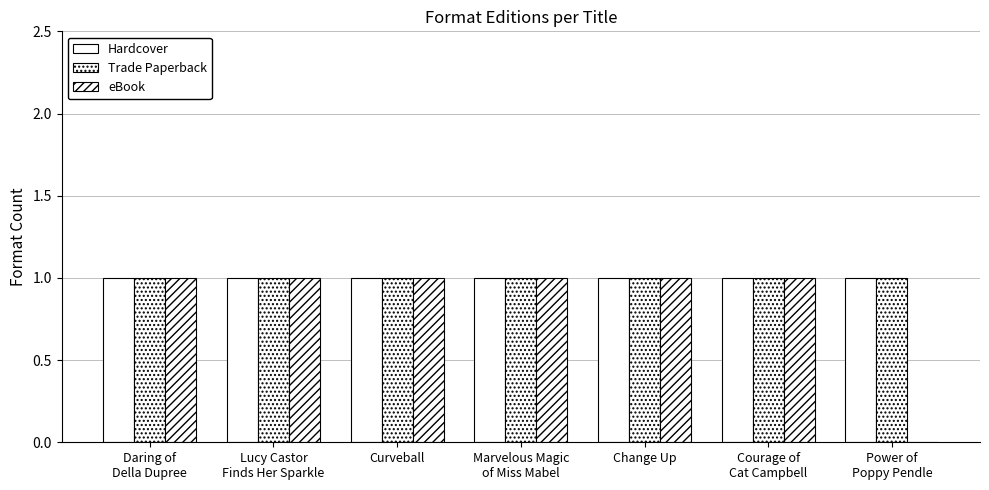

Reading left to right, transcribe all the data shown in this chart.

Hardcover: 1	1	1	1	1	1	1
Trade Paperback: 1	1	1	1	1	1	1
eBook: 1	1	1	1	1	1	0